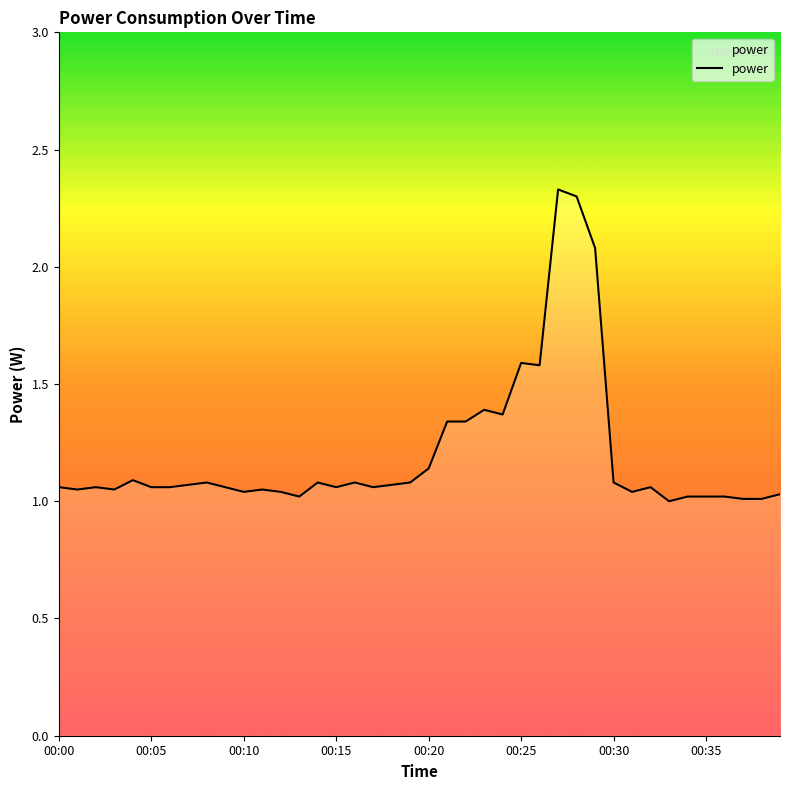

The chart shows a value of 1.1 at 00:30. True or false?

True